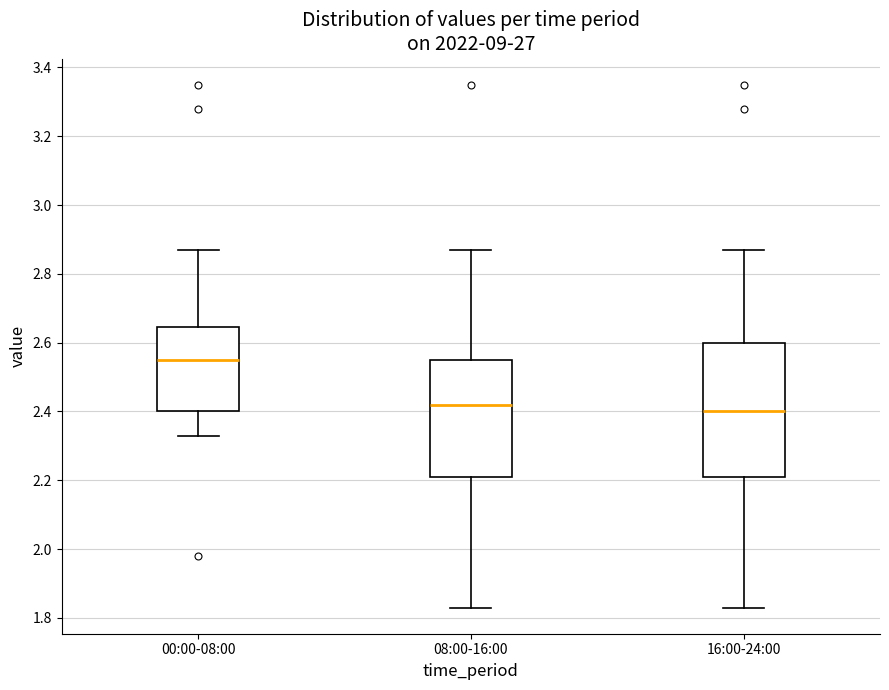

Comparing the boxes themselves (not the whiskers), which one is the tallest?

16:00-24:00